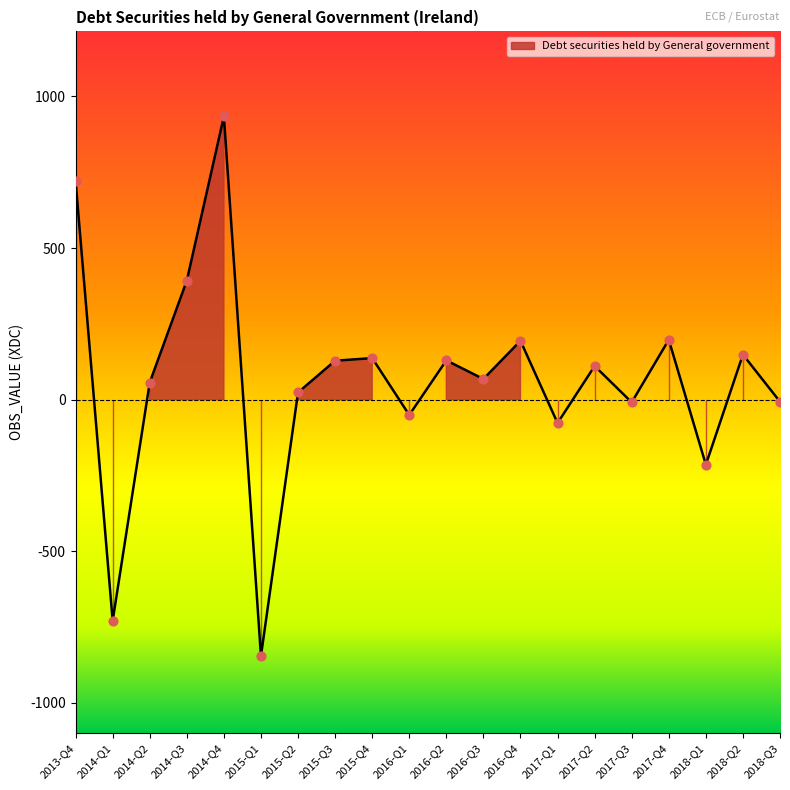

Approximately how many times larger is the value at 2016-Q3 compared to 2017-Q2?

0.6